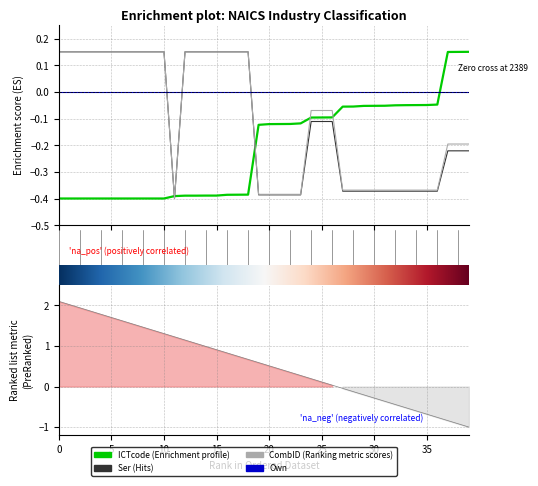

How many categories are shown in the chart?

40